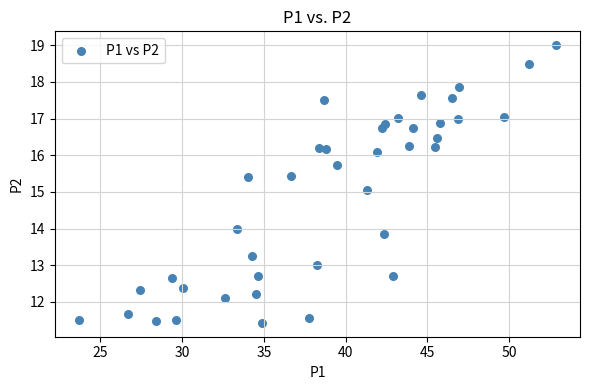

What is the range of Y values (max minus min)?

7.6